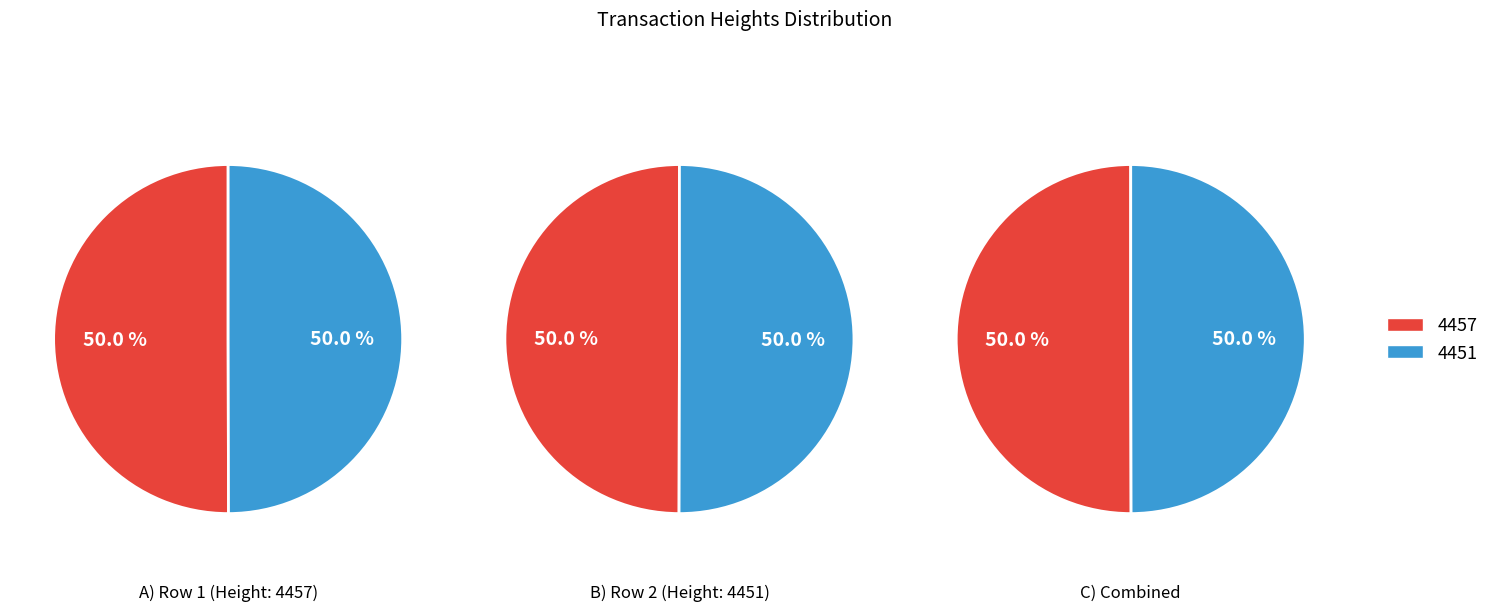

Is 4451 the majority of the pie?

No